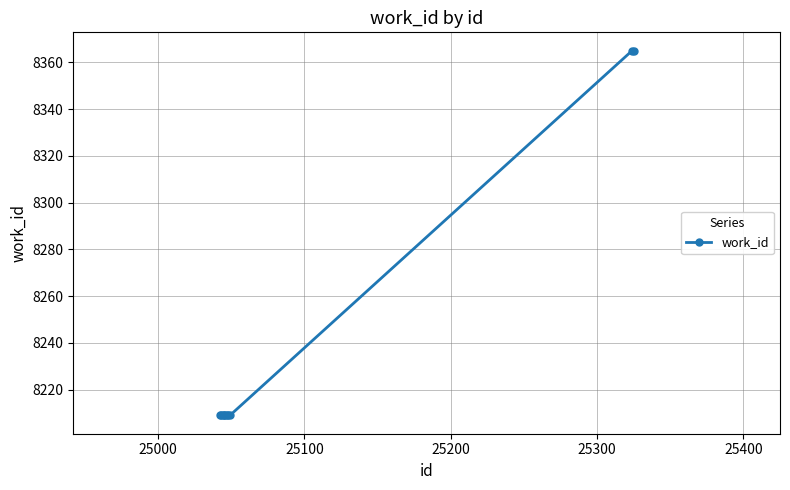

What is the sum of all values?

82402